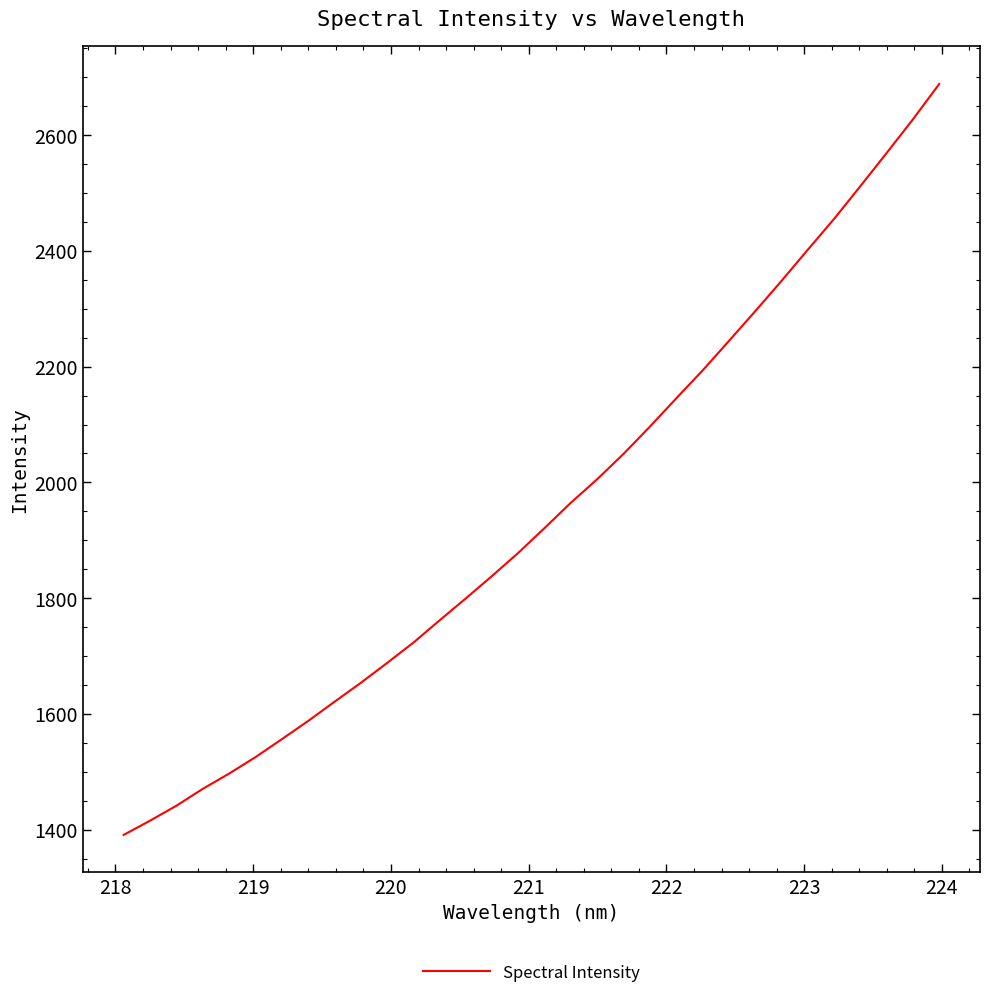

What is the maximum value shown in the chart?

2688.5